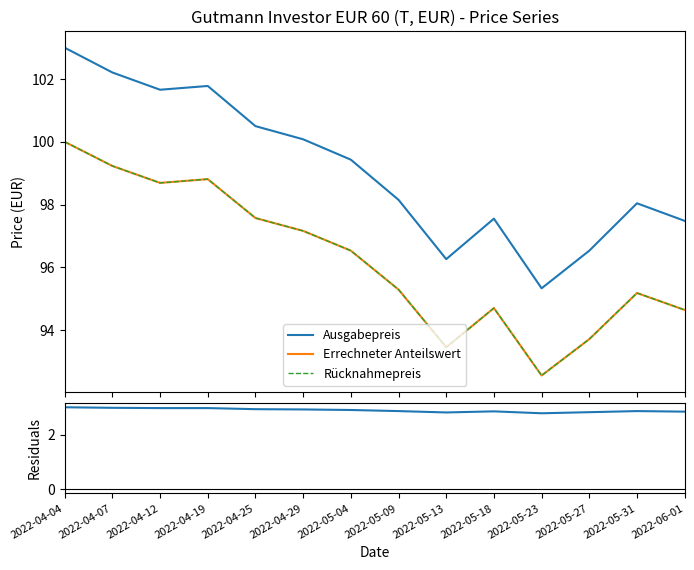

Rank the series by their maximum value, from highest to lowest.

Ausgabepreis, Errechneter Anteilswert, Rücknahmepreis, Residuals